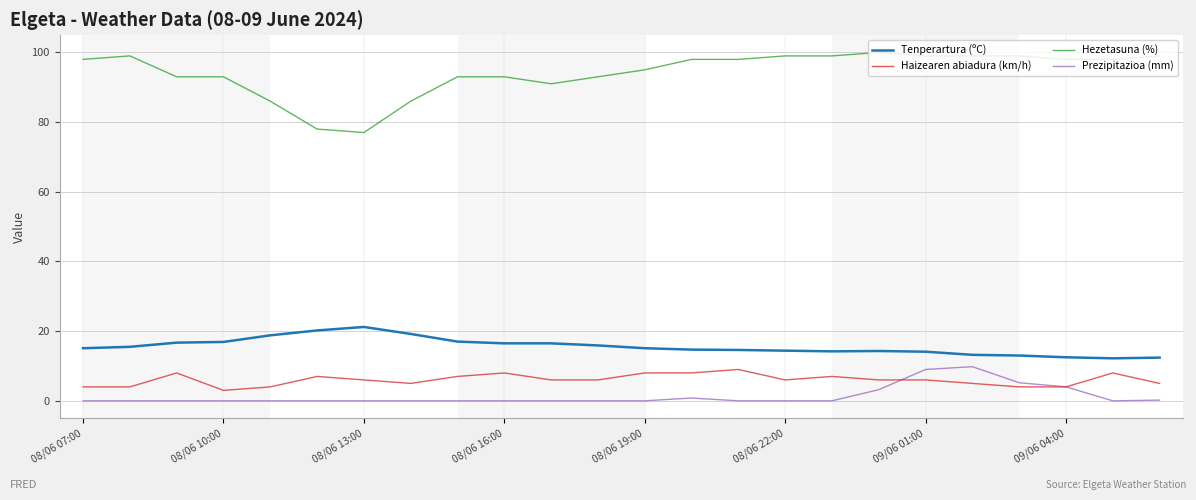

Which series has the largest total across all categories?

Hezetasuna (%)